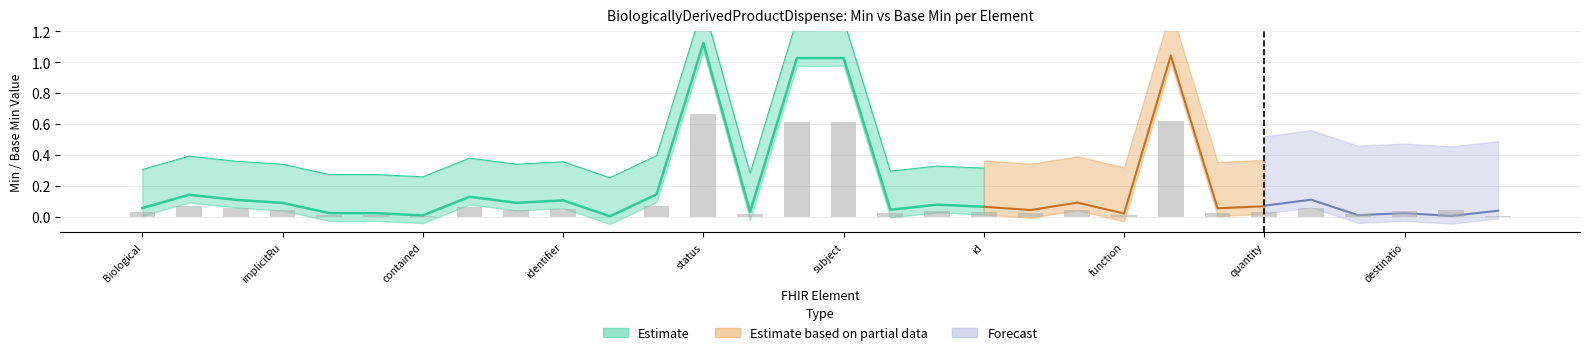

Does the chart contain any negative values?

No